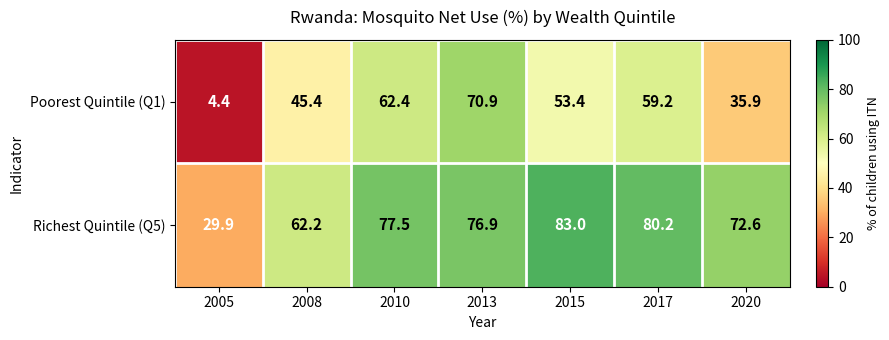

What is the difference between the maximum and minimum values in the Richest Quintile (Q5) series?

53.1